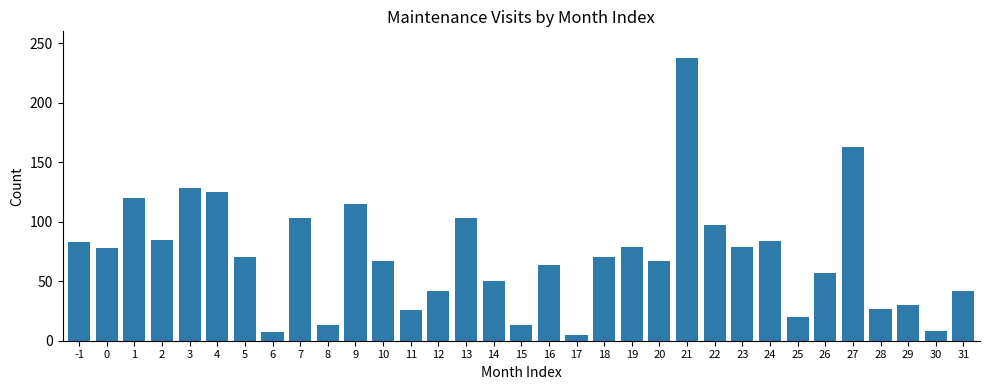

What is the difference between the second highest and second lowest values?

156